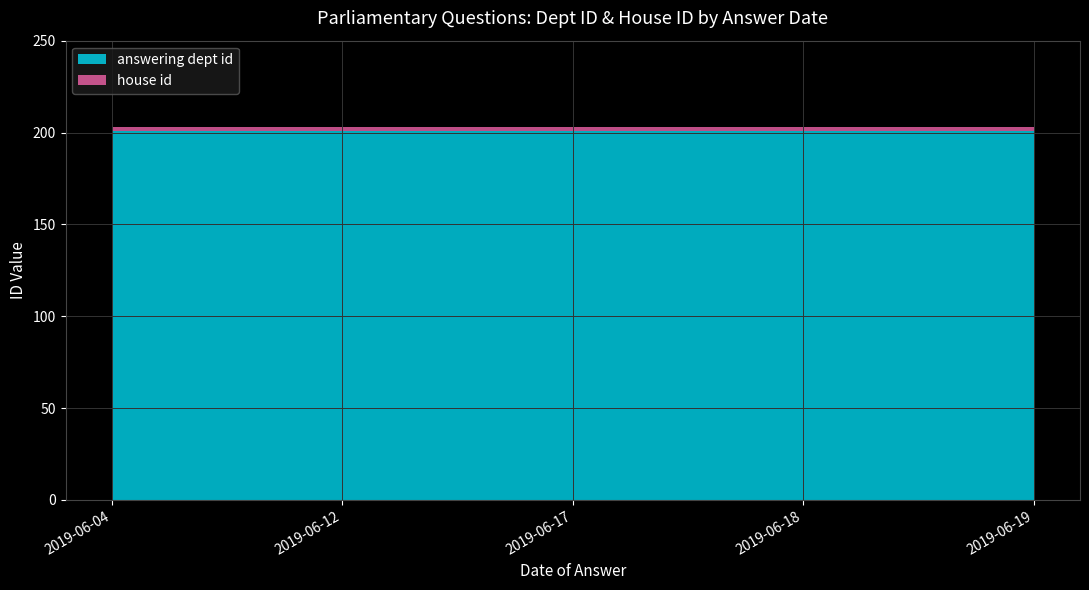

Reading right to left, transcribe all the data shown in this chart.

answering dept id: 2019-06-19=201	2019-06-18=201	2019-06-17=201	2019-06-12=201	2019-06-04=201
house id: 2019-06-19=2	2019-06-18=2	2019-06-17=2	2019-06-12=2	2019-06-04=2